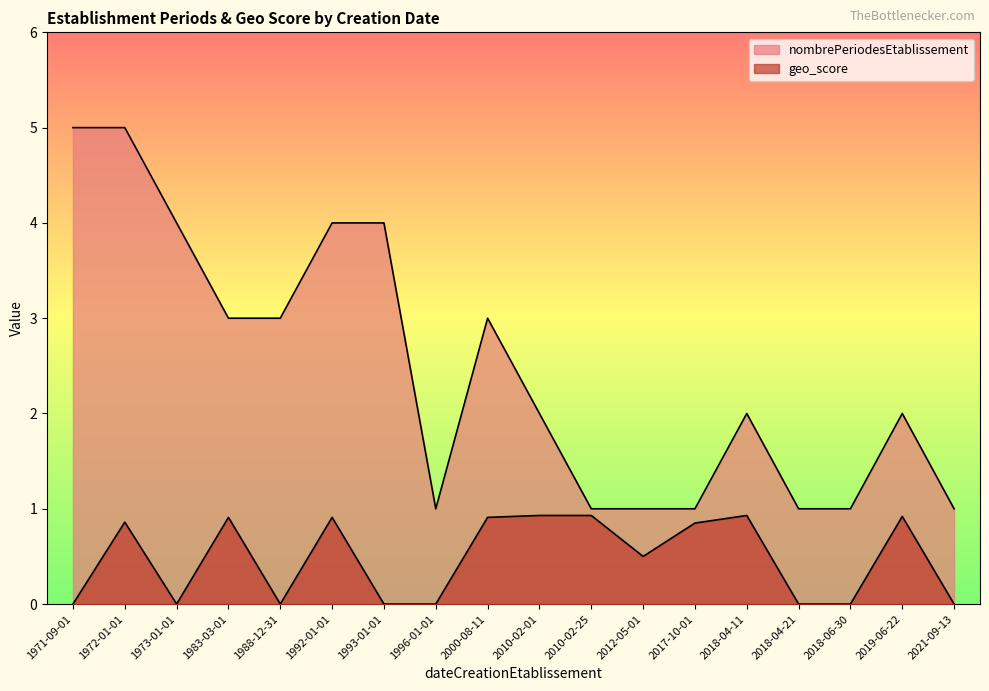

Does the chart display data point markers on the line(s)?

No